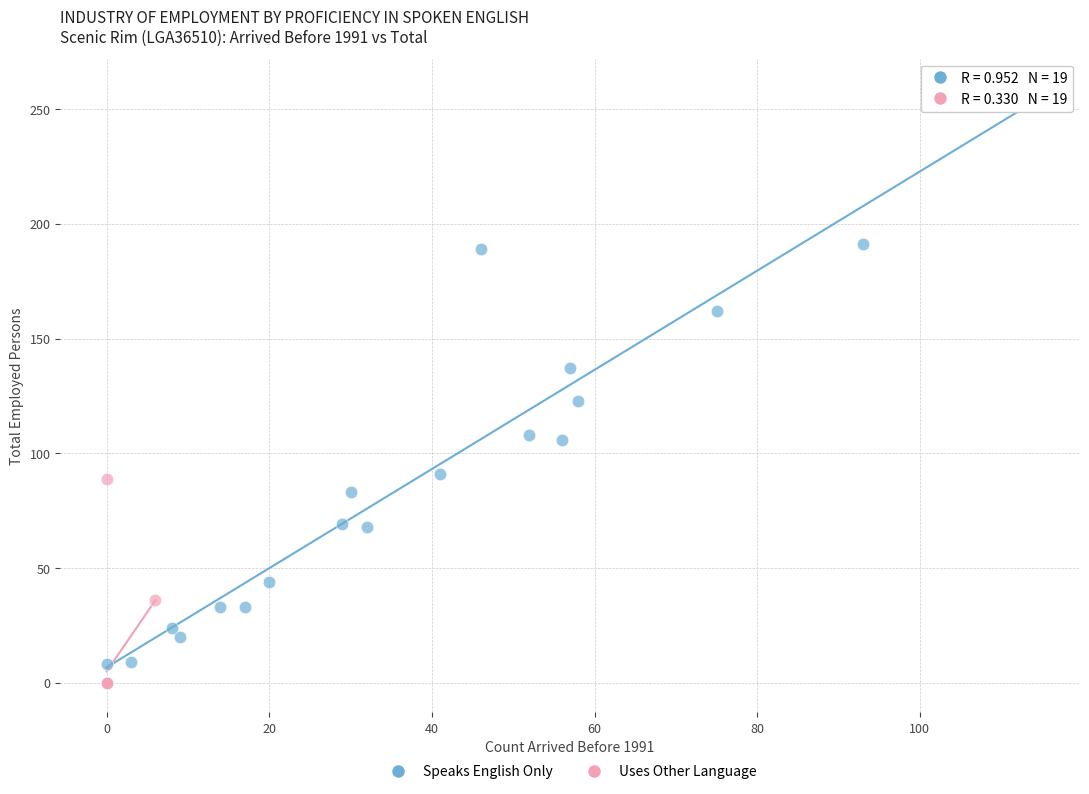

What are all the series names shown in the legend?

Speaks English Only, Uses Other Language